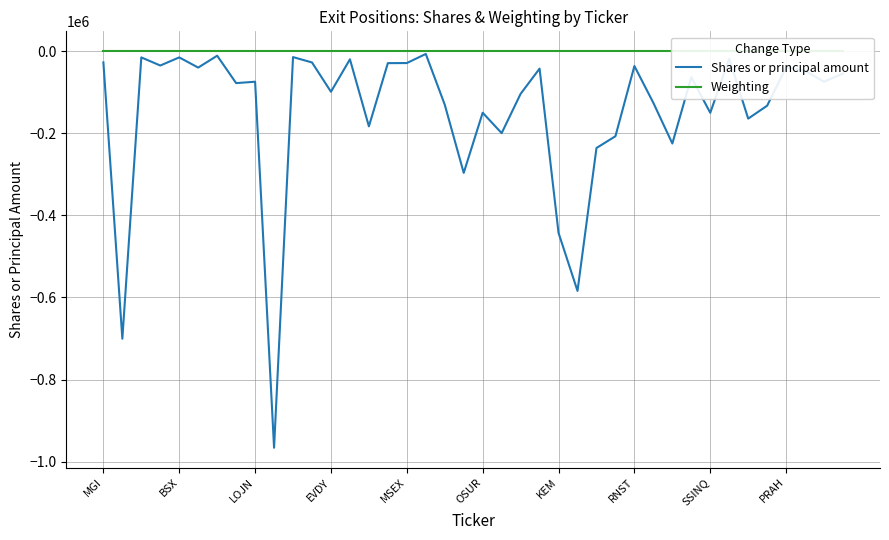

Rank the series by their maximum value, from lowest to highest.

Shares or principal amount, Weighting